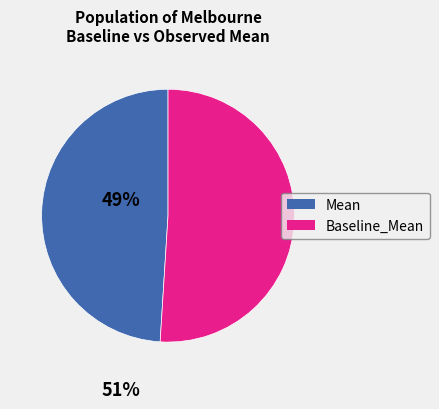

Is there a majority slice in this chart?

Yes